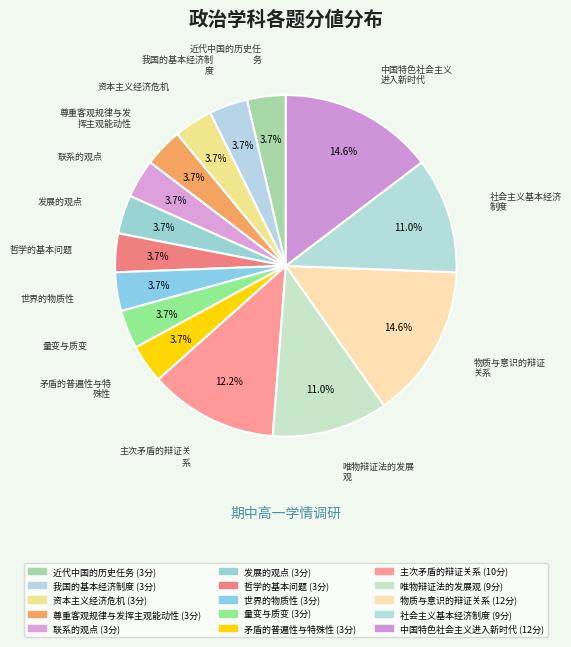

How many slices are in this pie chart?

15